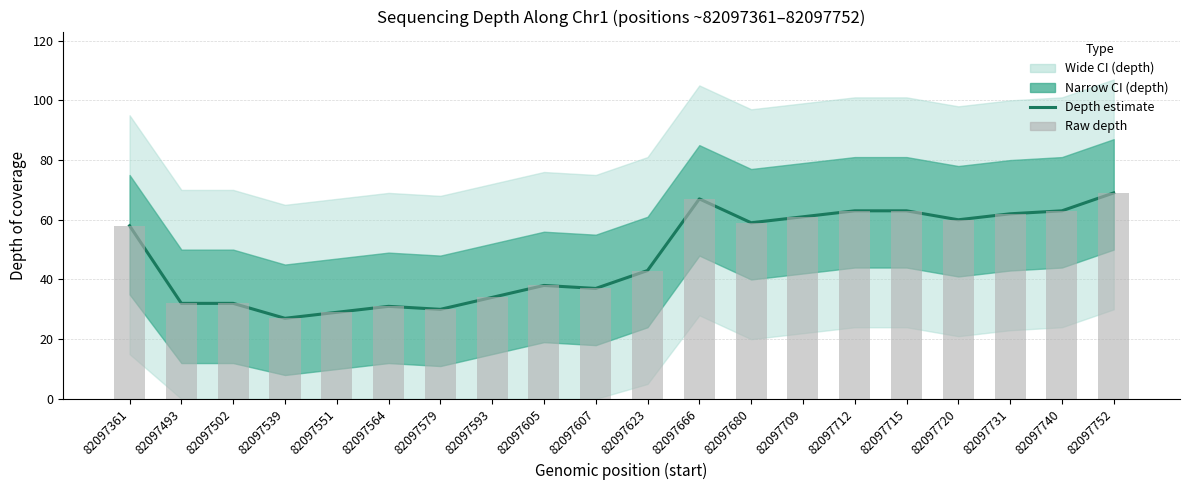

At which label does Depth estimate reach its minimum?

82097539